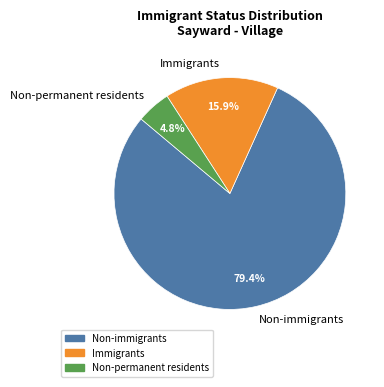

Count the number of slices in the pie.

3